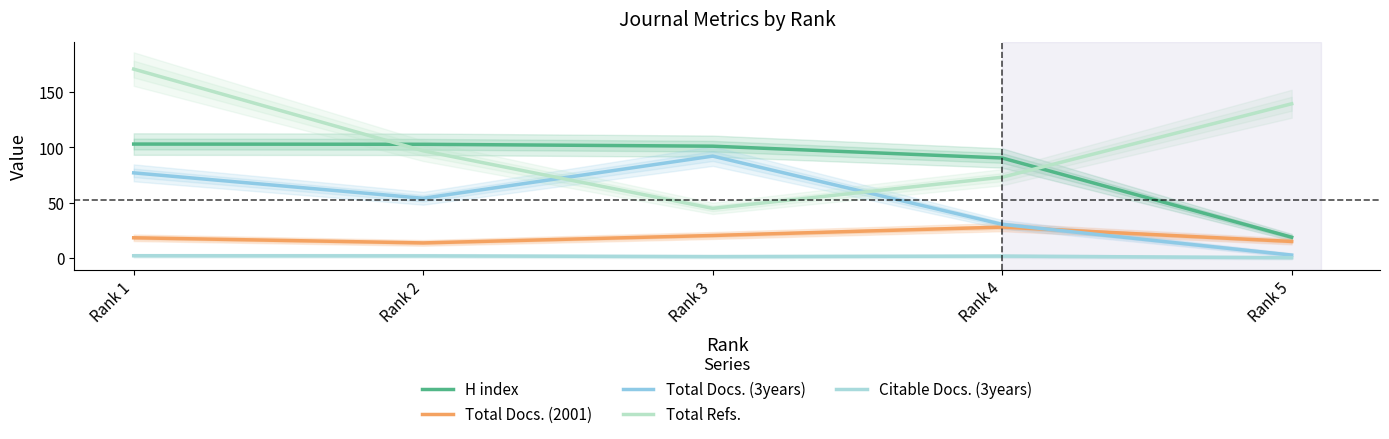

Does the chart have visible grid lines?

No